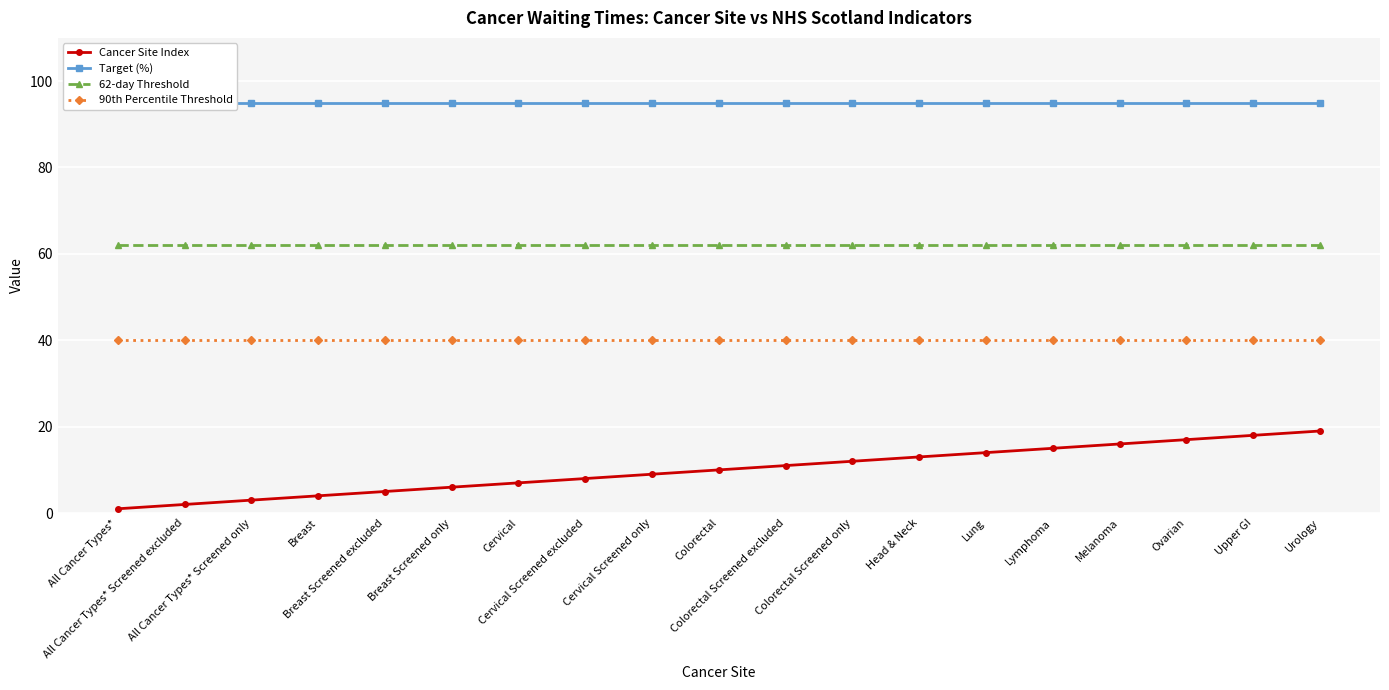

What is the difference between the highest and lowest values at All Cancer Types* Screened excluded?

93